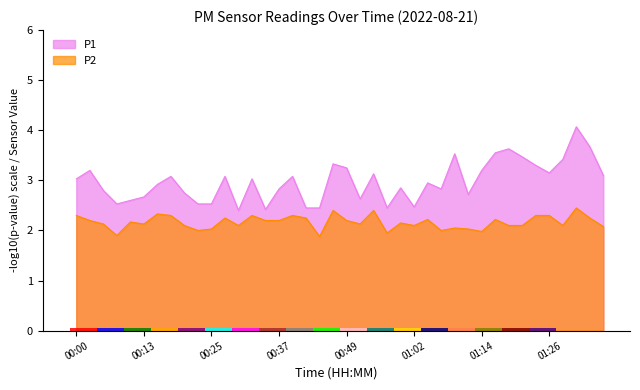

Which label corresponds to the largest value in the chart?

01:31